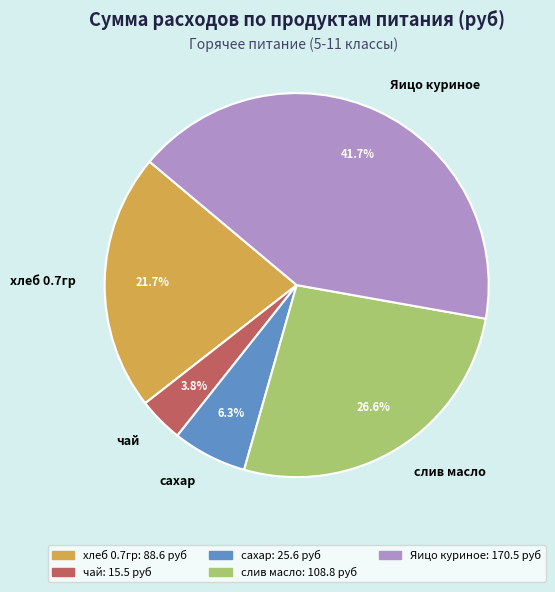

Rank the categories by value from highest to lowest.

Яицо куриное, слив масло, хлеб 0.7гр, сахар, чай